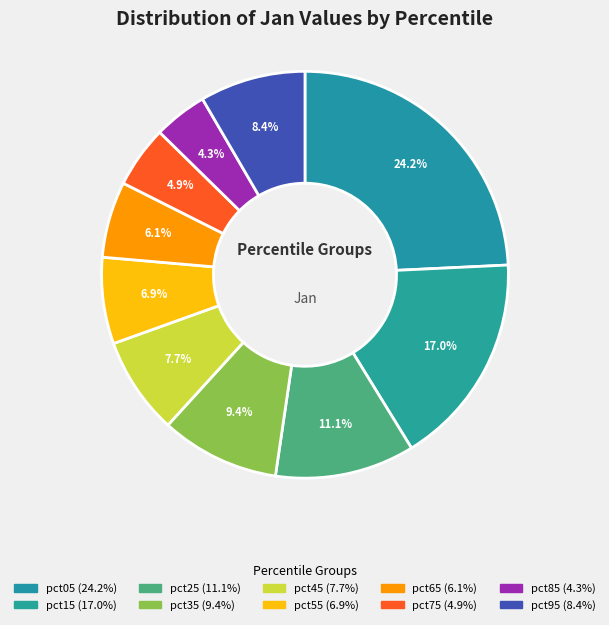

What is the total percentage of pct35 and pct15?

26.4%